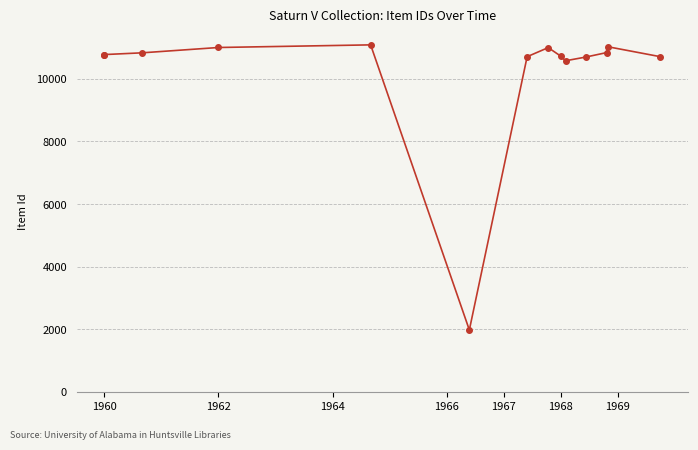

True or false: there are more than 2 points higher than both neighbors.

True